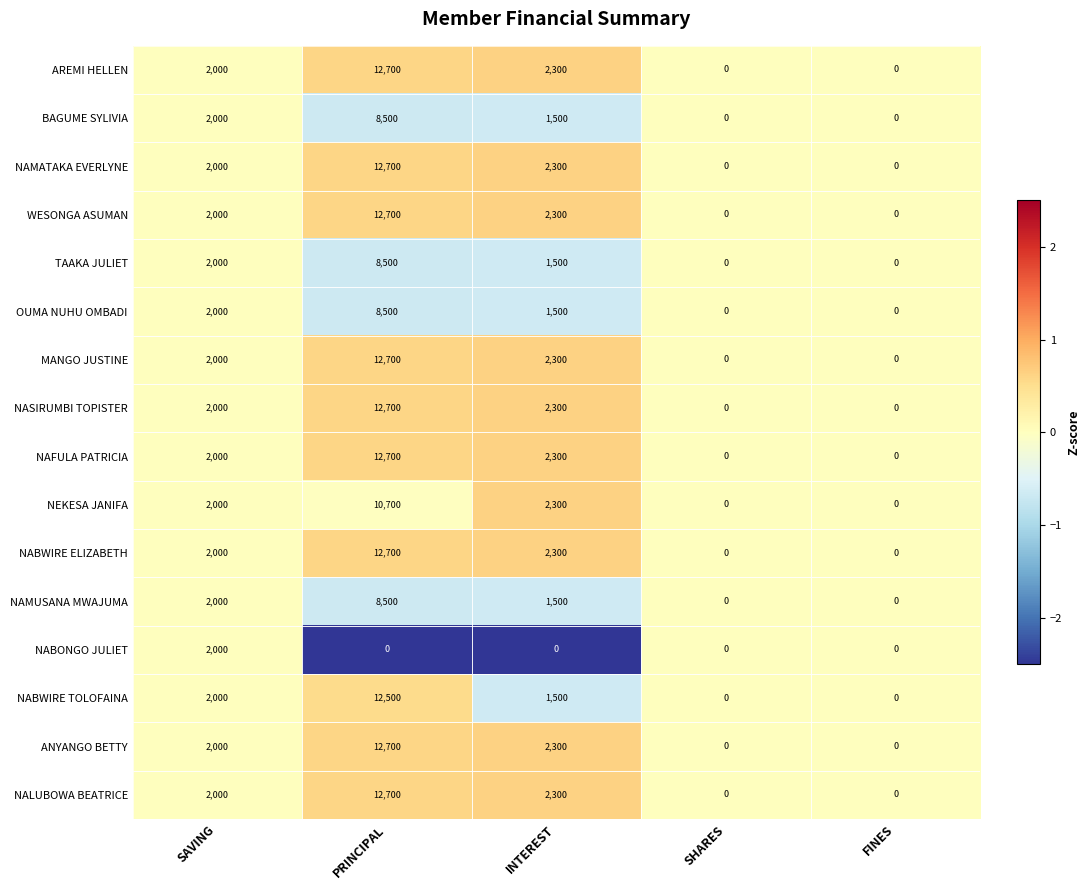

The BAGUME SYLIVIA series shows -3598 at FINES. True or false?

False